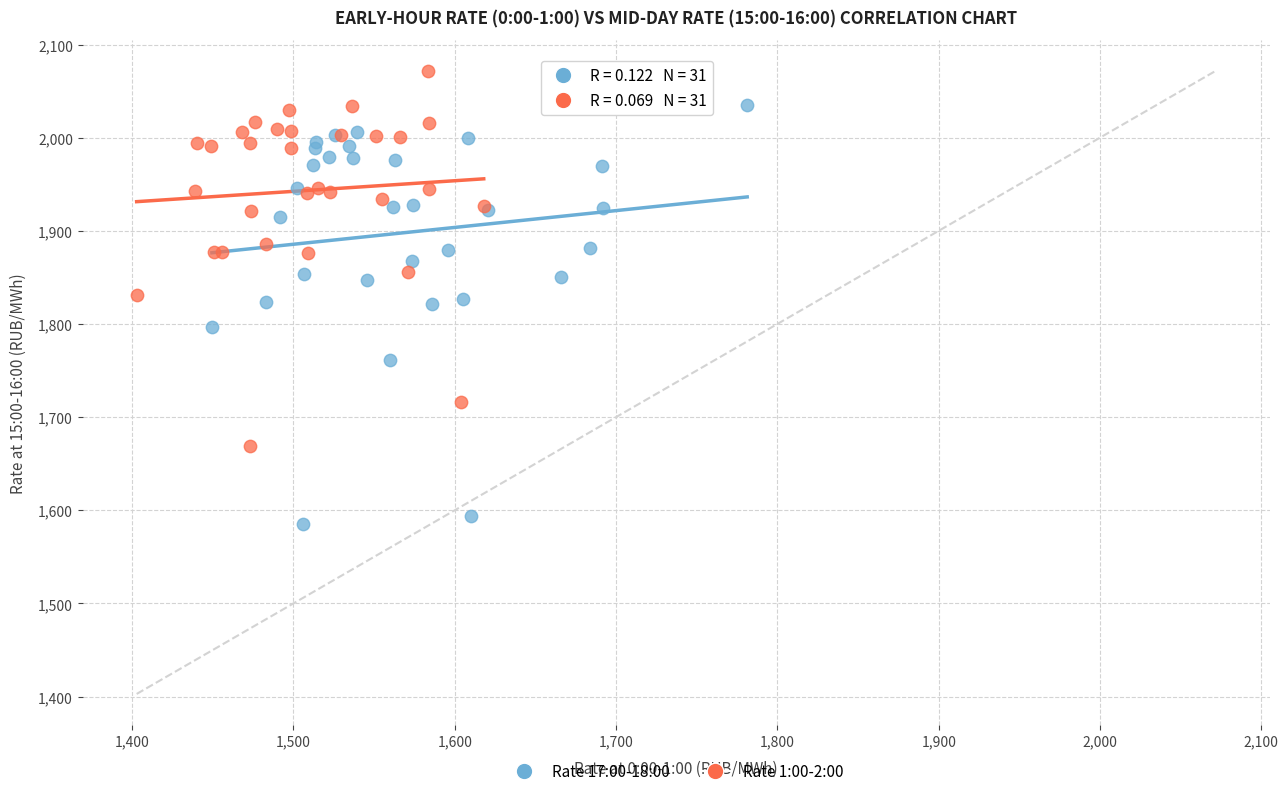

Which series has the widest spread of Y values?

Rate 17:00-18:00